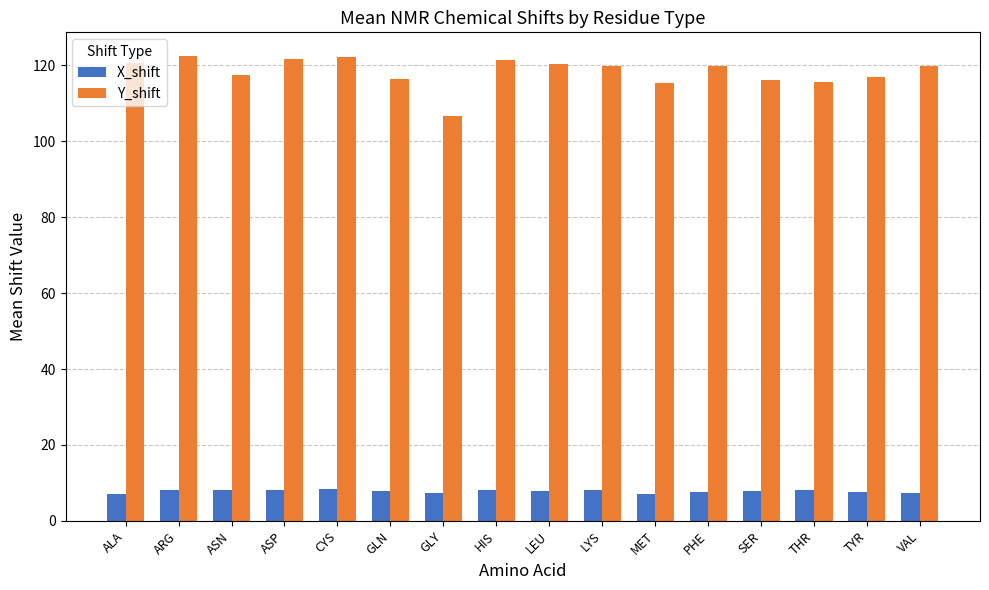

How many distinct data groups are displayed?

2